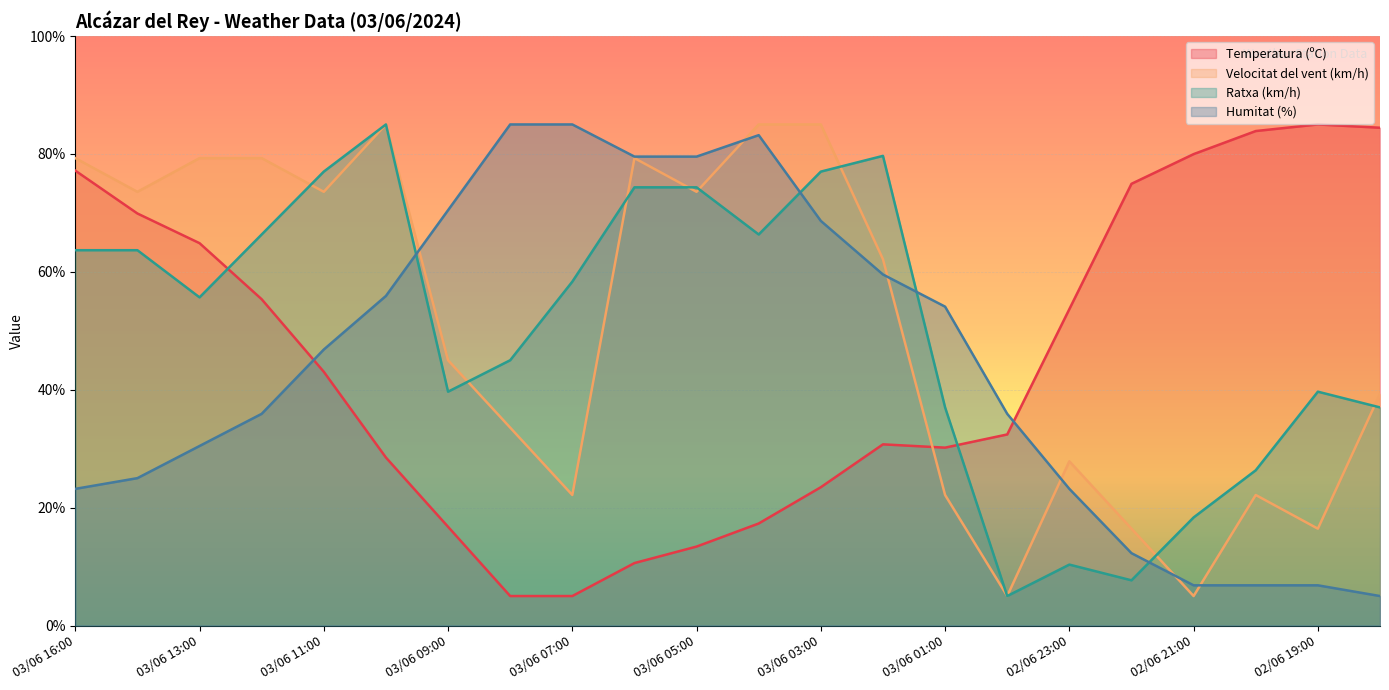

The Velocitat del vent (km/h) series shows 79.3 at 03/06 13:00. True or false?

True